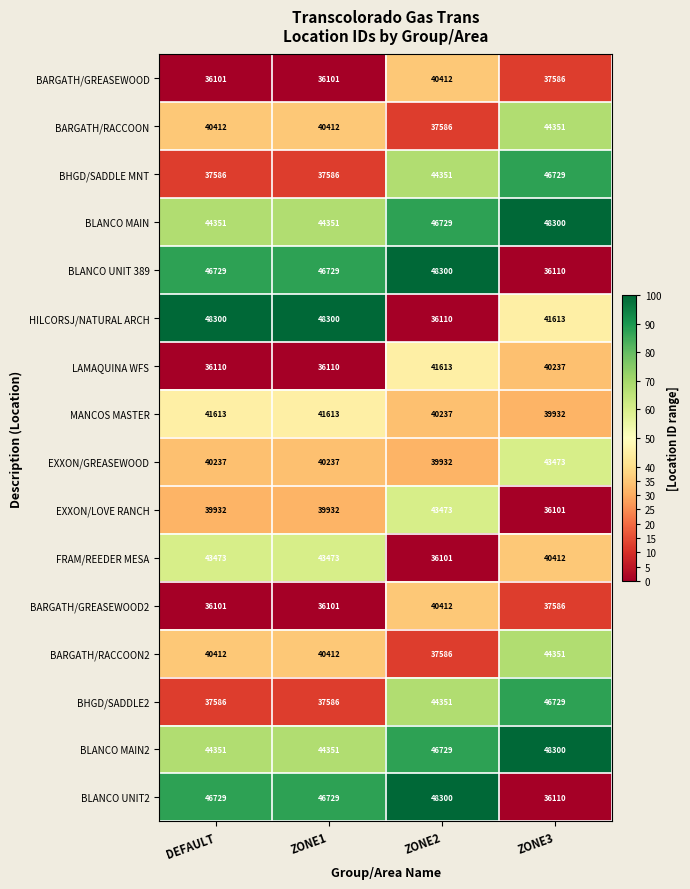

Read the BARGATH/GREASEWOOD2 value at ZONE2, to the nearest 100.

40400